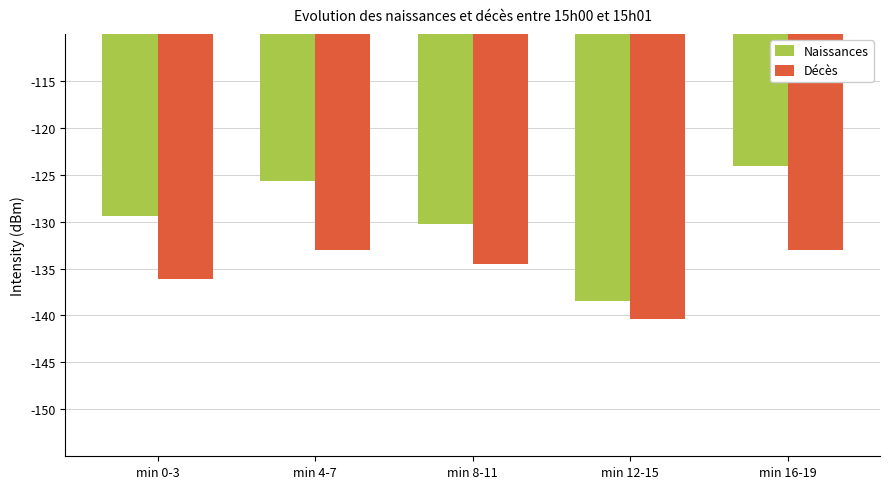

Which category has the highest value across all series?

min 16-19